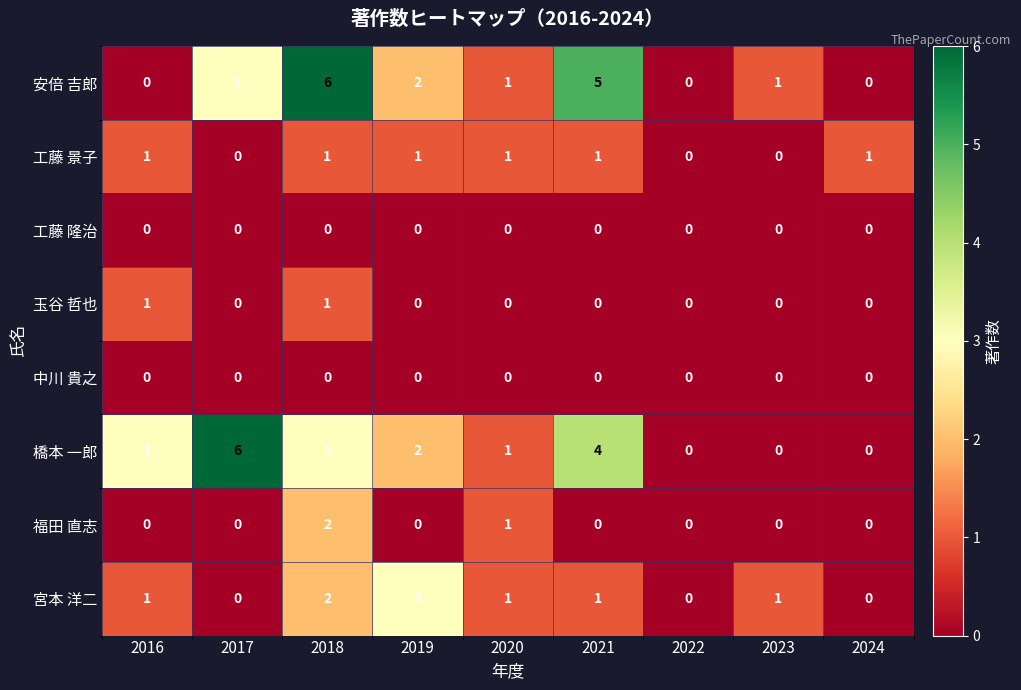

How many 安倍 吉郎 values are between 0 and 3?

7